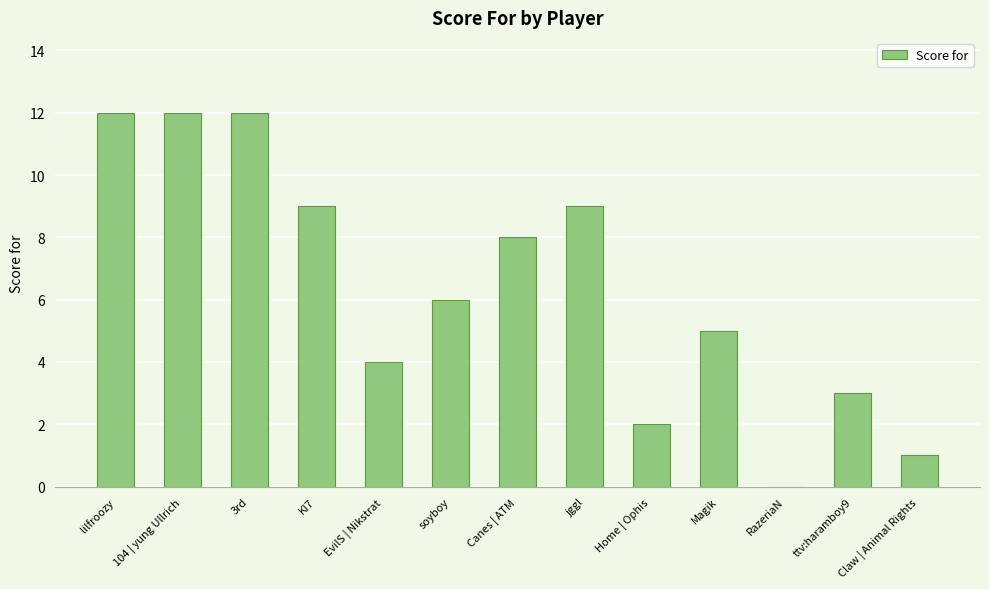

What is the difference between the values at KI7 and Canes | ATM?

1